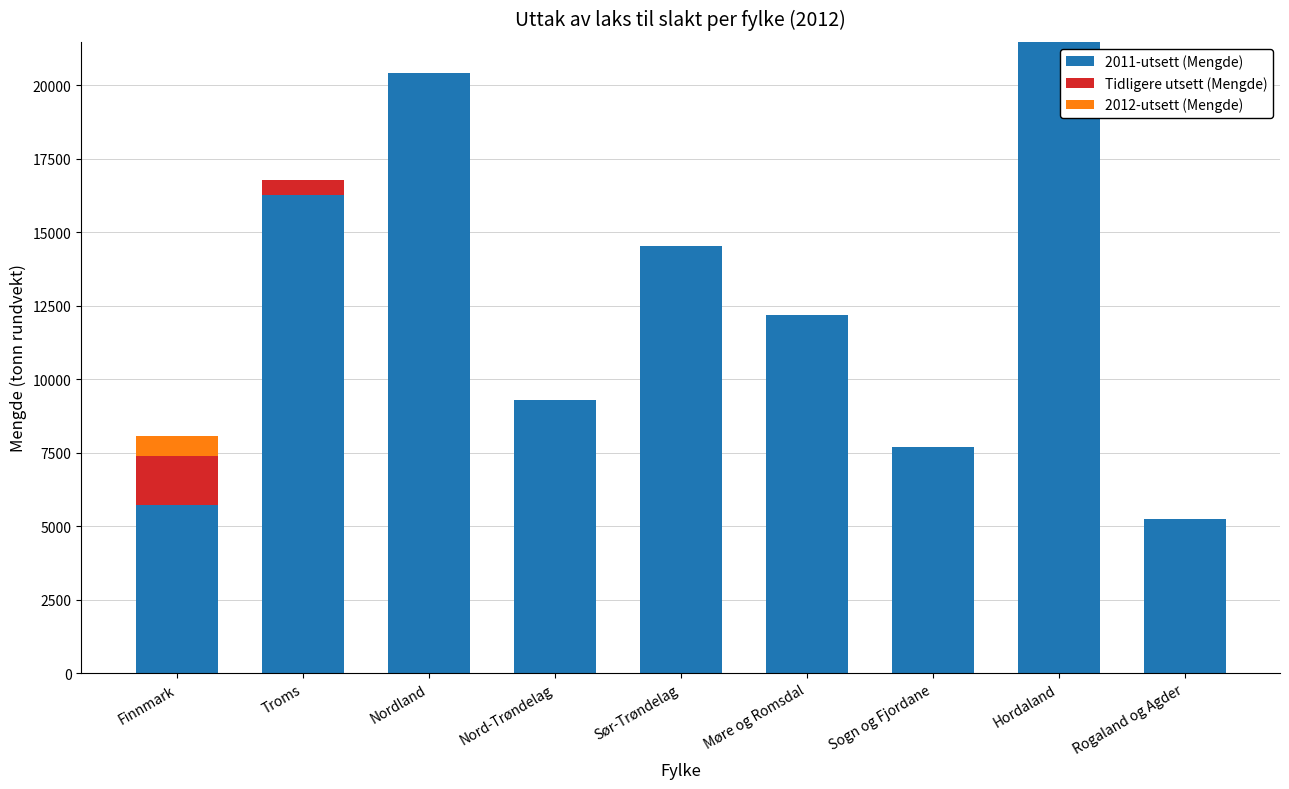

How many data points does each series have?

9